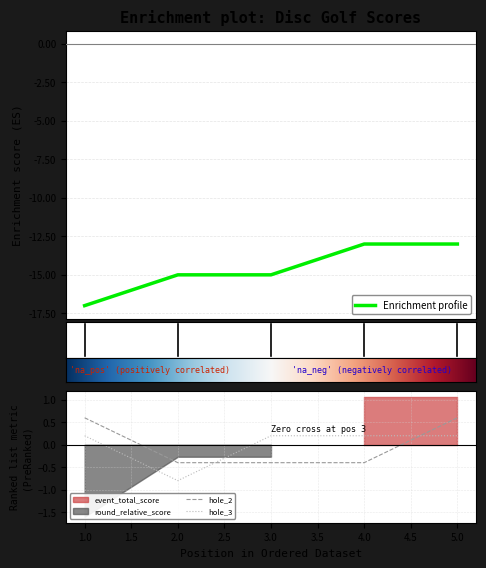

Reading right to left, extract all data points from this chart.

event_relative_score: -13.0	-13.0	-15.0	-15.0	-17.0
hole_2: 0.6	-0.4	-0.4	-0.4	0.6
hole_3: 0.2	0.2	0.2	-0.8	0.2